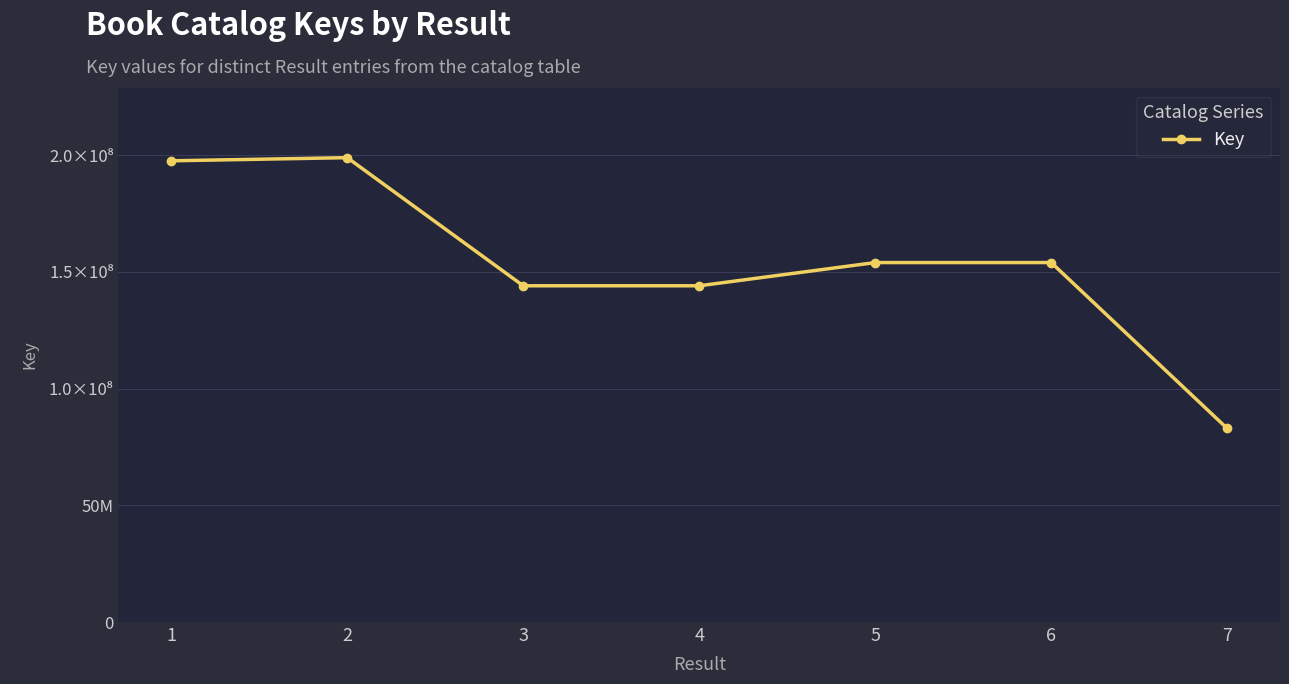

How many lines are shown in the chart?

1